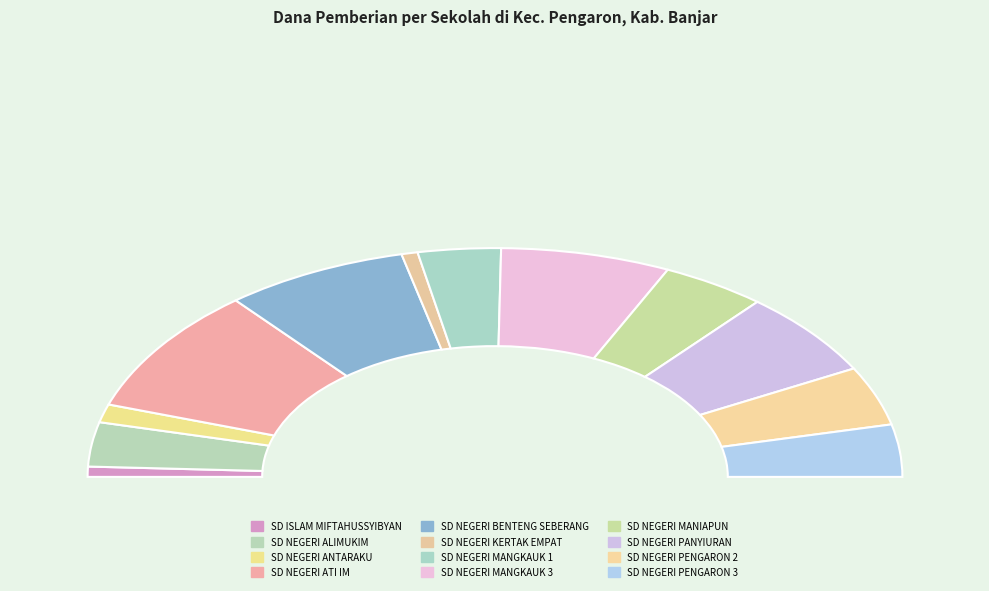

To the nearest percent, what portion does SD NEGERI ANTARAKU represent?

3%